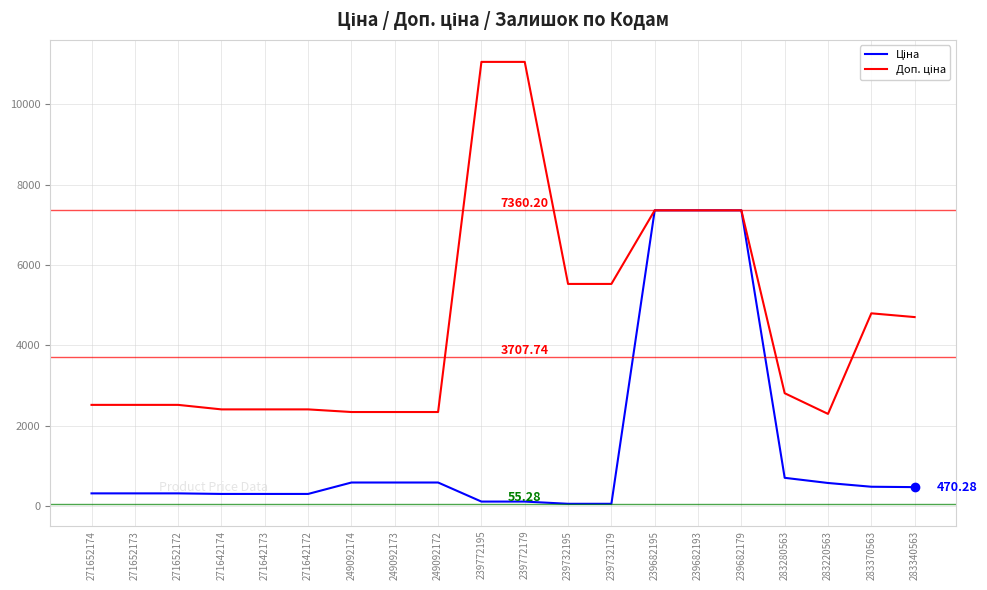

What is the total value across all series at 239682193?

14720.4